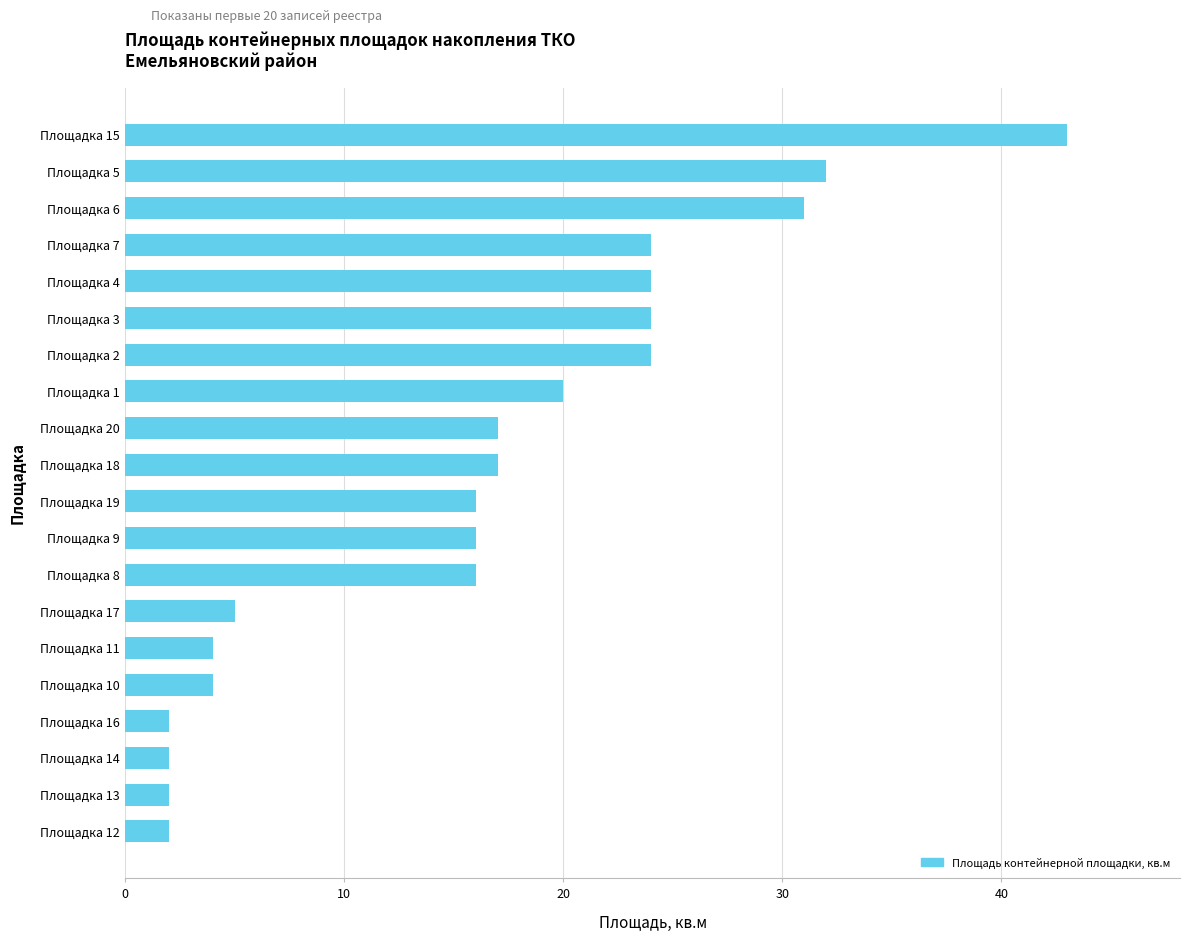

Does the chart contain any negative values?

No